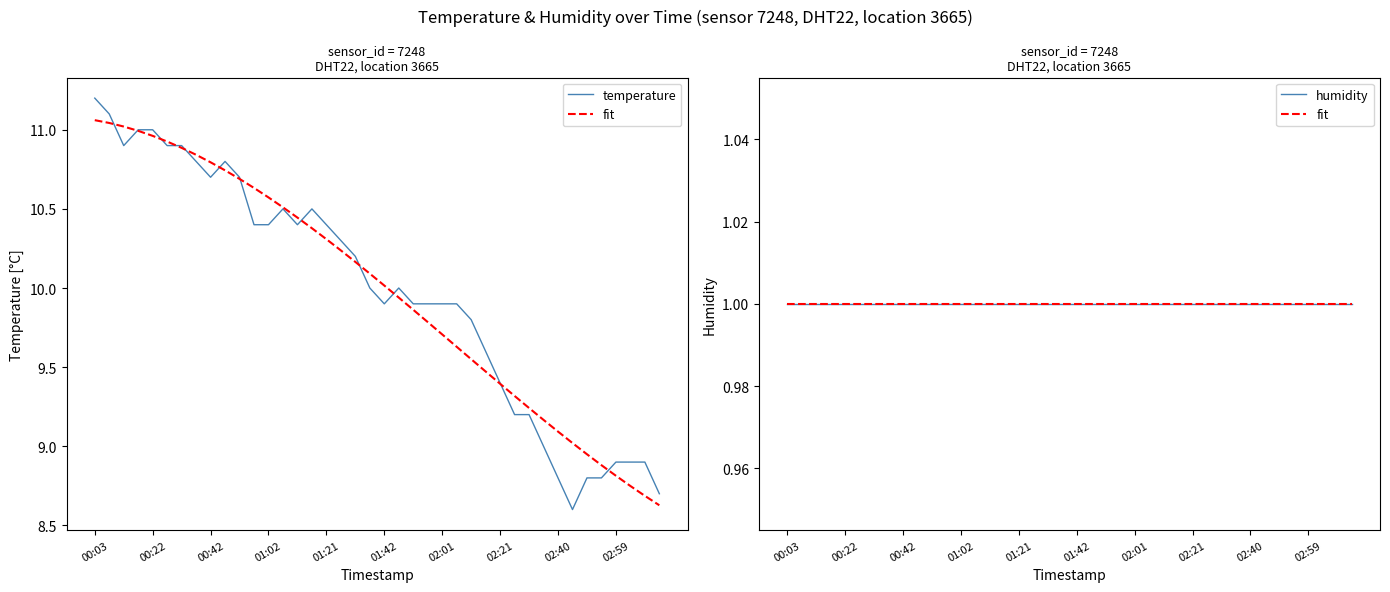

Which label corresponds to the largest value in the chart?

00:03